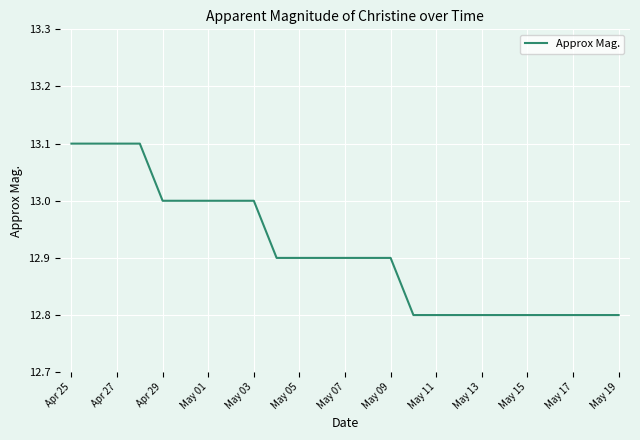

What is the minimum value shown in the chart?

12.8